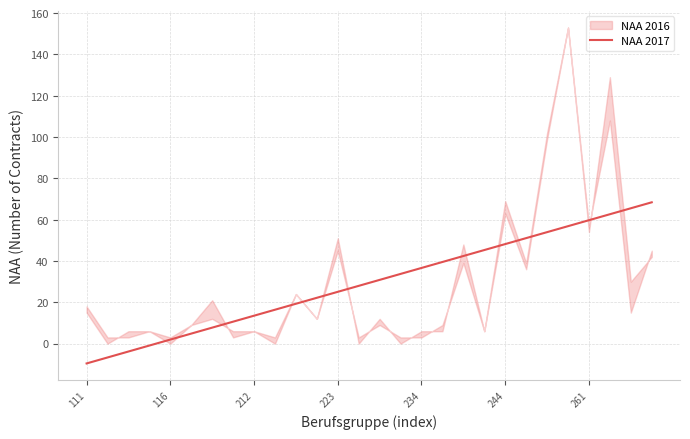

Is it true that NAA 2017 equals -2.2 at 111?

False